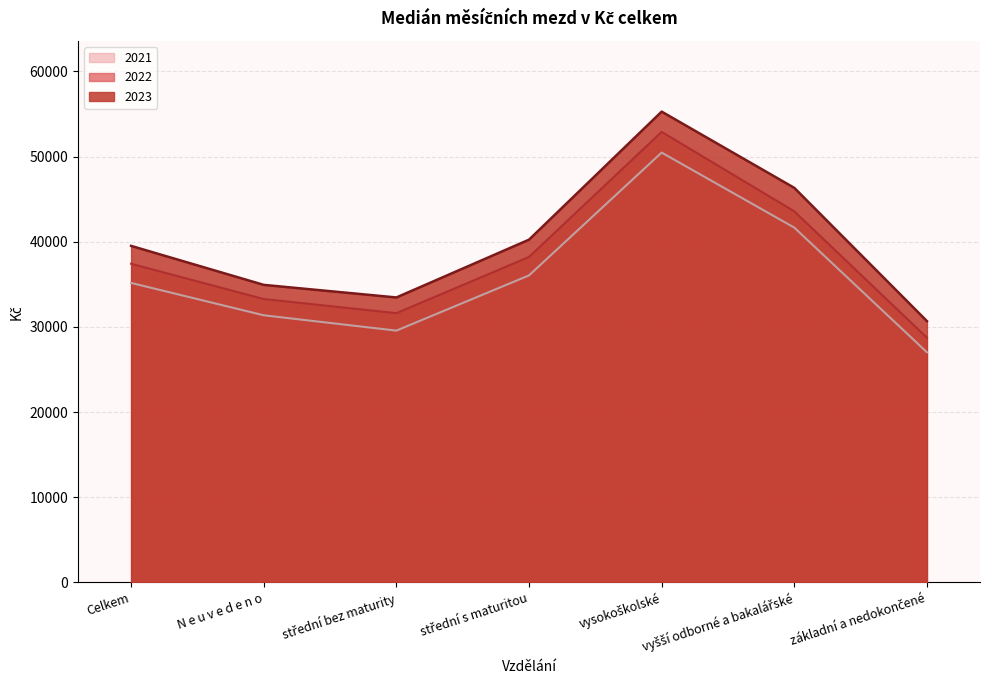

True or false: 2021 and 2023 cross at least once.

False